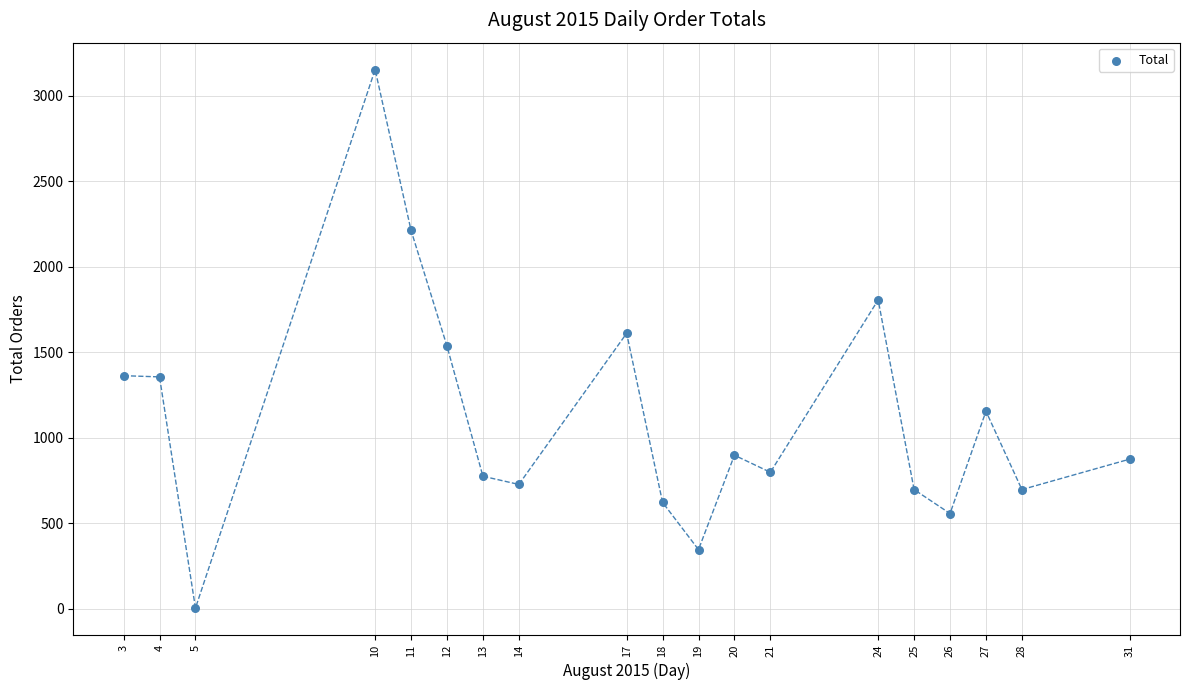

What is the range of Y values (max minus min)?

3149